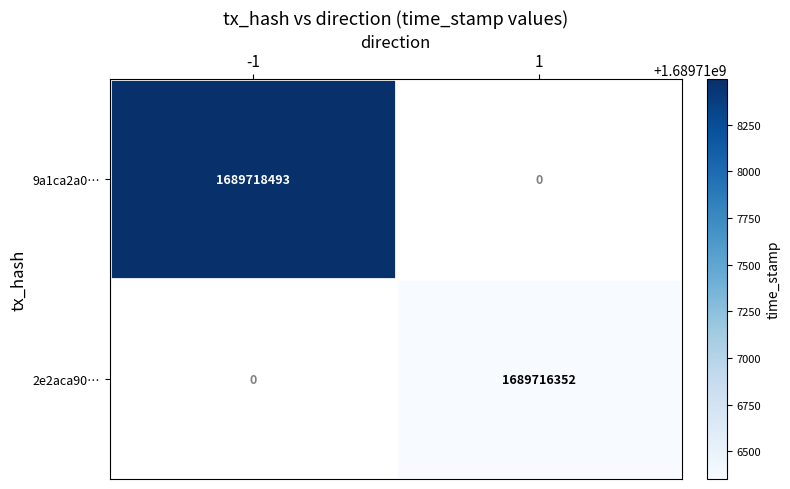

Which label corresponds to the smallest value in the chart?

1